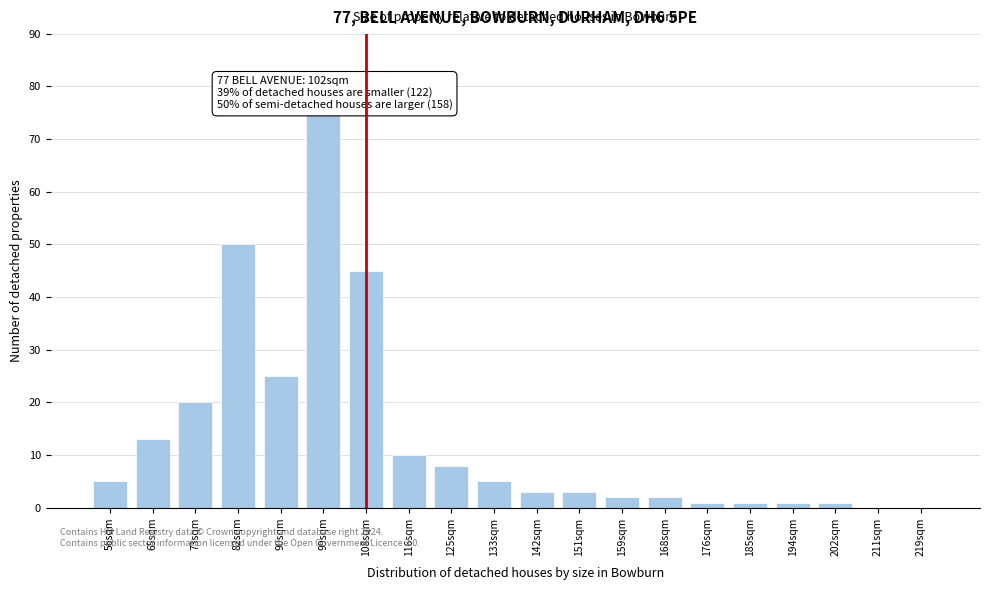

Reading right to left, extract all data points from this chart.

219sqm=0	211sqm=0	202sqm=1	194sqm=1	185sqm=1	176sqm=1	168sqm=2	159sqm=2	151sqm=3	142sqm=3	133sqm=5	125sqm=8	116sqm=10	108sqm=45	99sqm=75	90sqm=25	82sqm=50	73sqm=20	65sqm=13	56sqm=5